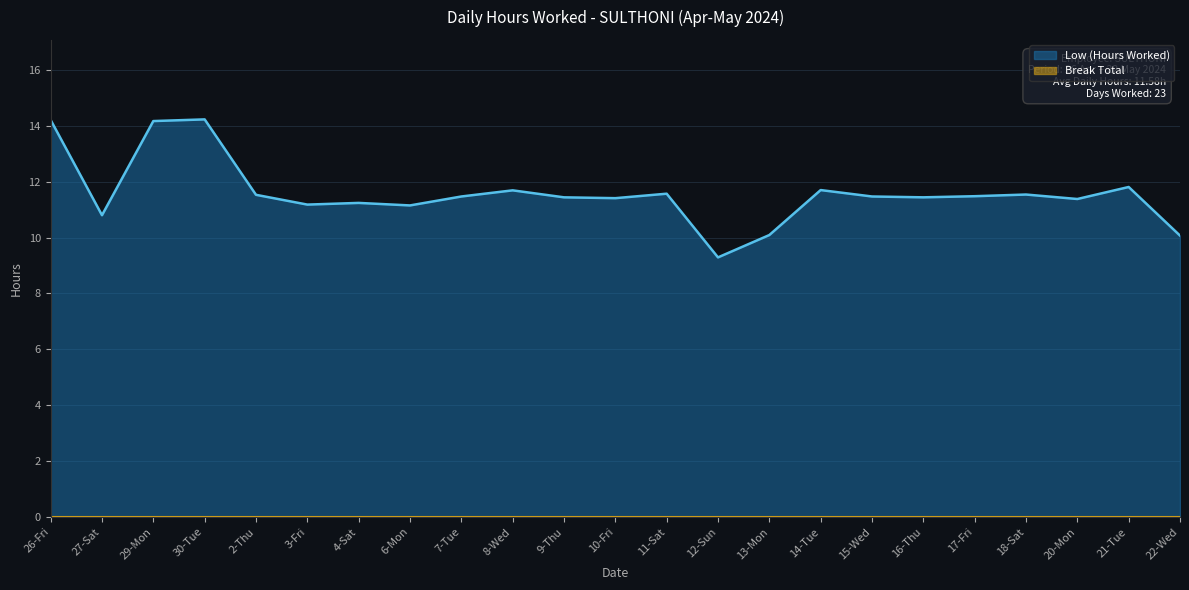

Which has a higher value, 8-Wed or 3-Fri?

8-Wed